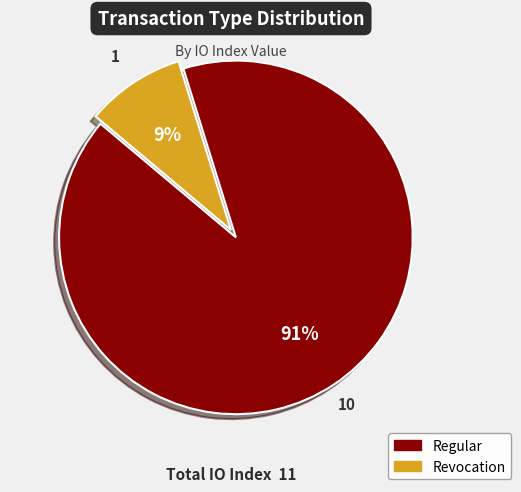

To the nearest percent, what is the difference between the Revocation and Regular slice percentages?

82%